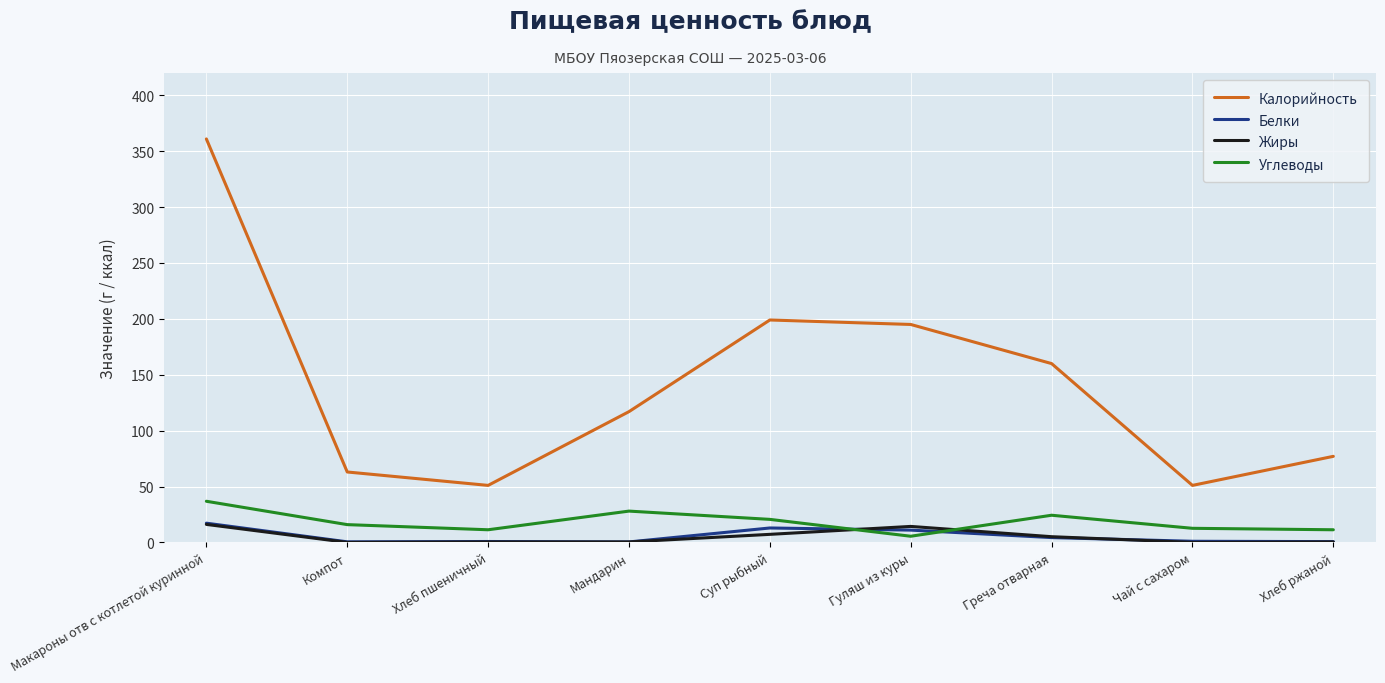

How many series are shown in this chart?

4